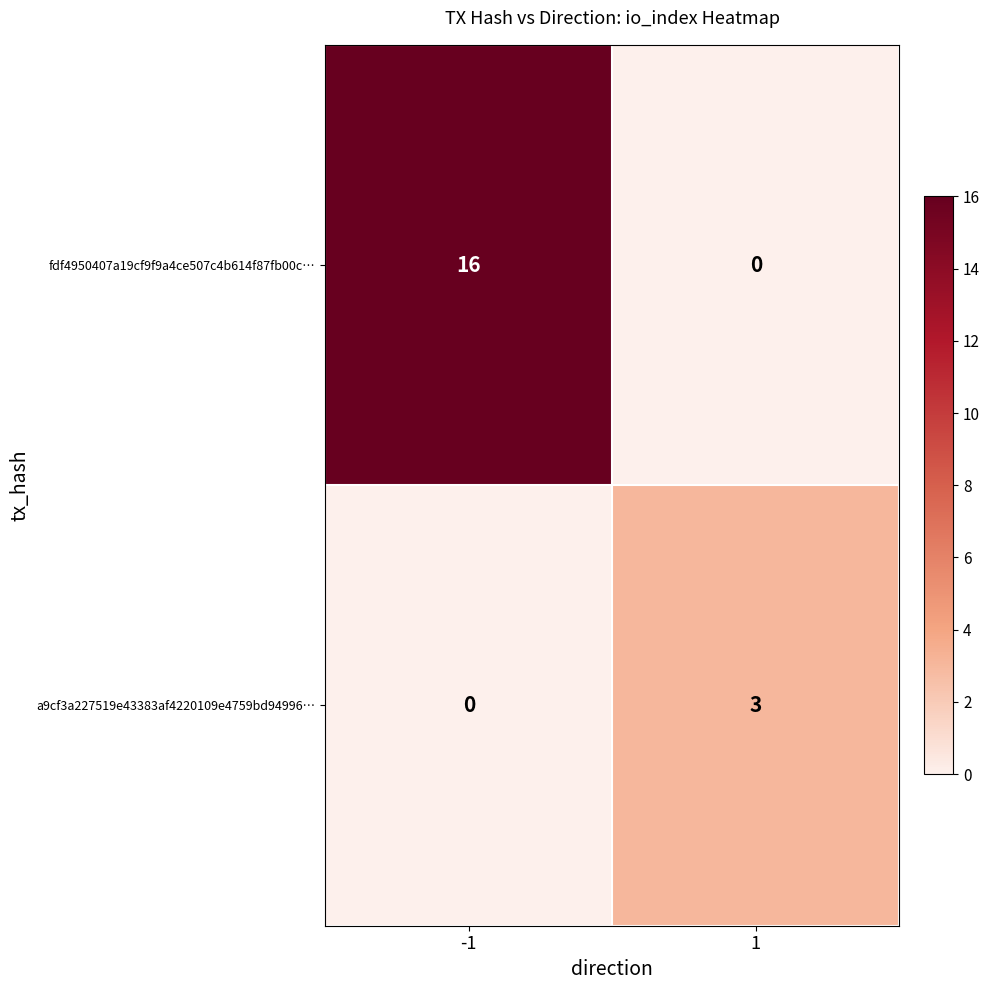

List the series in order of their overall mean, highest first.

fdf4950407a19cf9f9a4ce507c4b614f87fb00c…, a9cf3a227519e43383af4220109e4759bd94996…